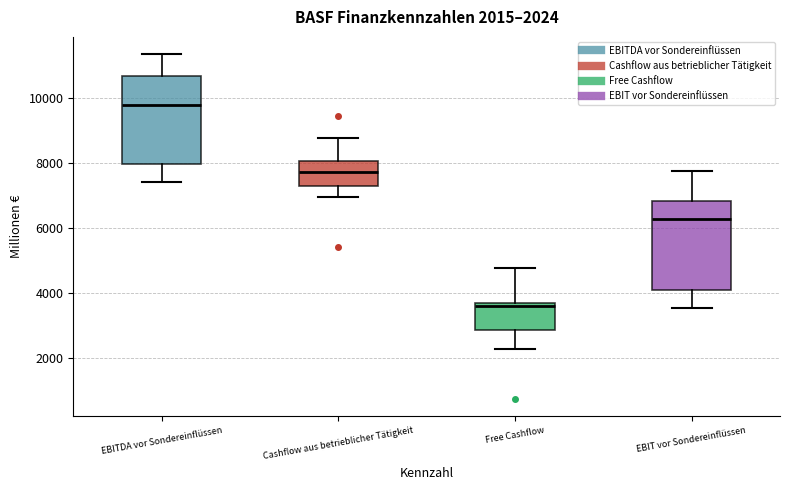

Which box has the highest median line?

EBITDA vor Sondereinflüssen